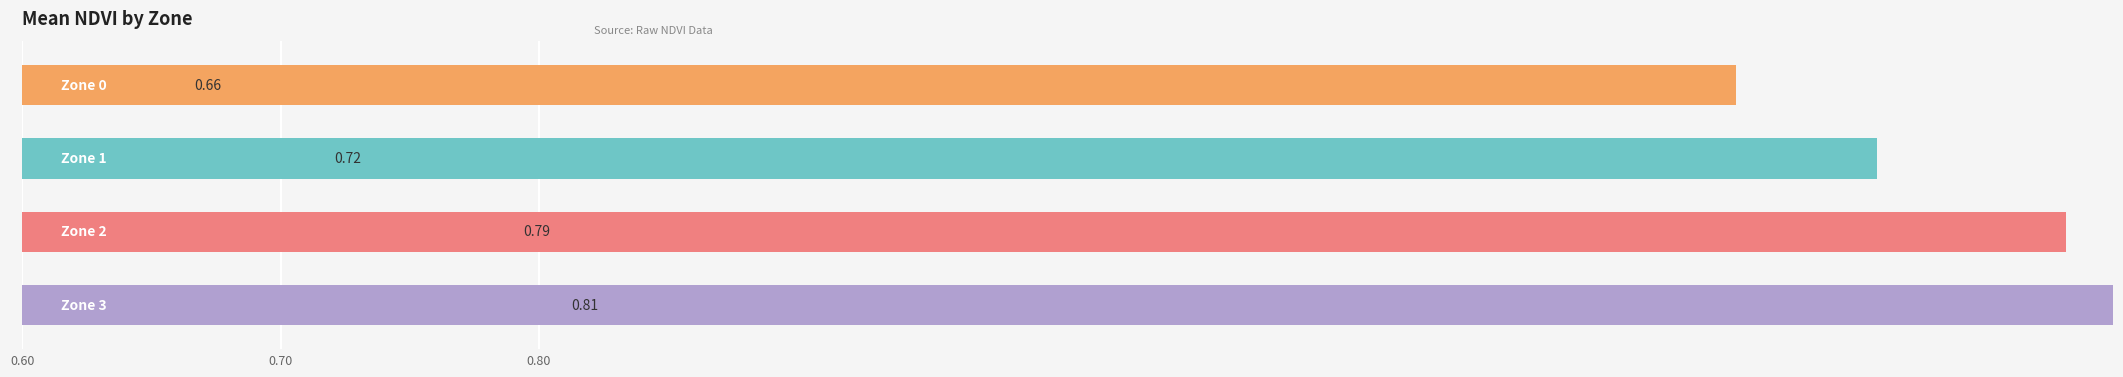

How many distinct data groups are displayed?

1